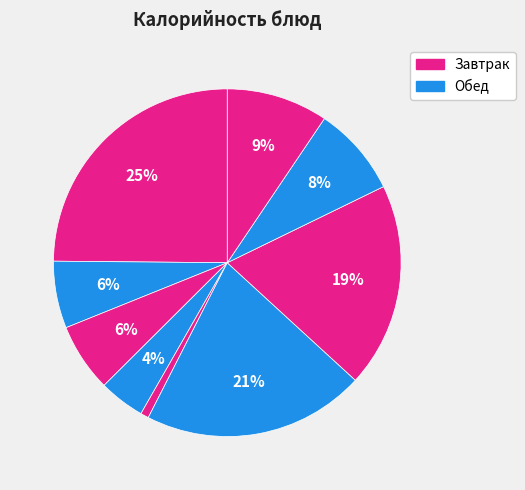

Count the number of slices in the pie.

9